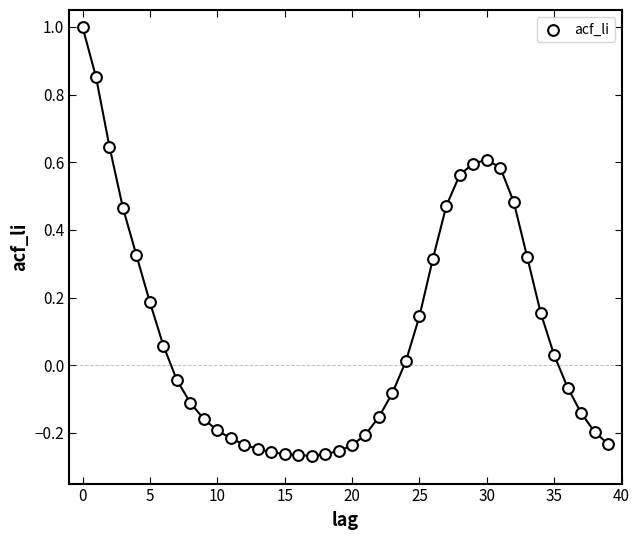

What is the range of Y values (max minus min)?

1.3